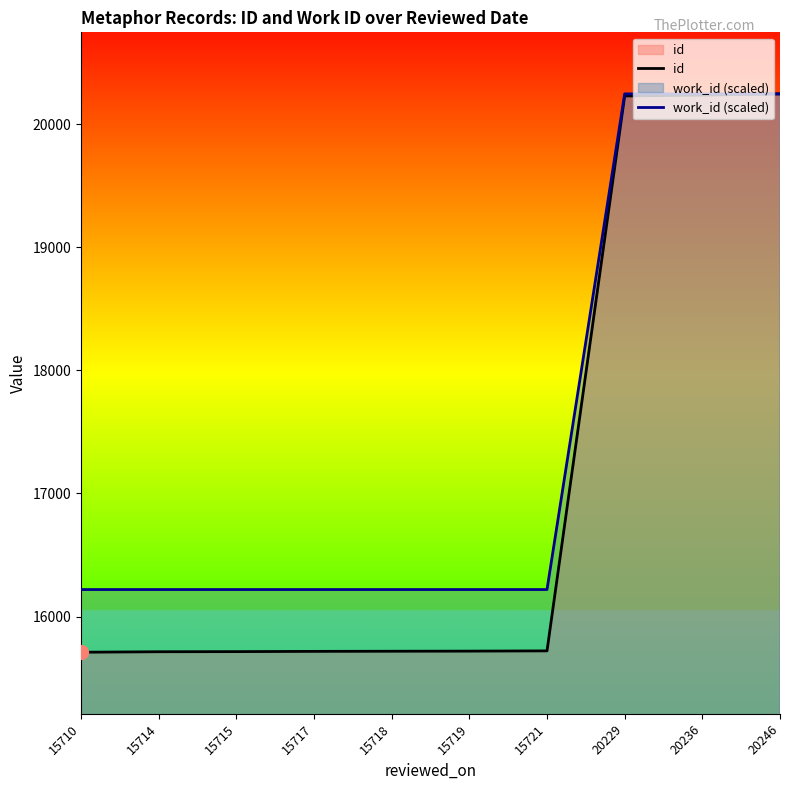

How many series are shown in this chart?

2